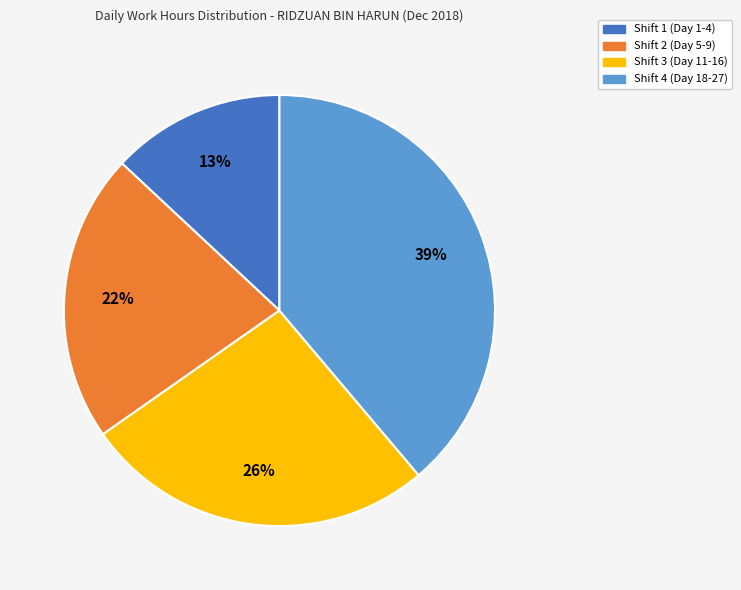

Is there any slice that represents more than half of the pie?

No